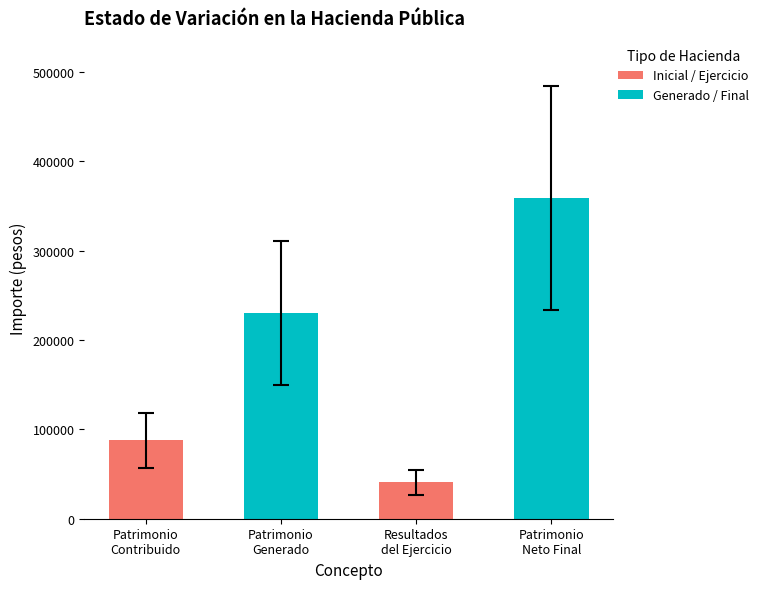

Rank the categories by value from lowest to highest.

Resultados
del Ejercicio, Patrimonio
Contribuido, Patrimonio
Generado, Patrimonio
Neto Final